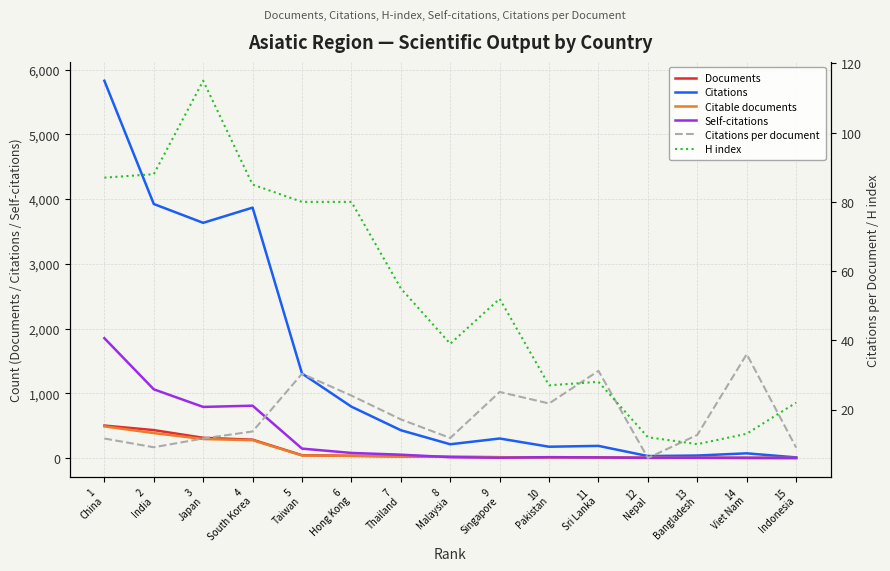

What is the minimum value for Citations?

9.0